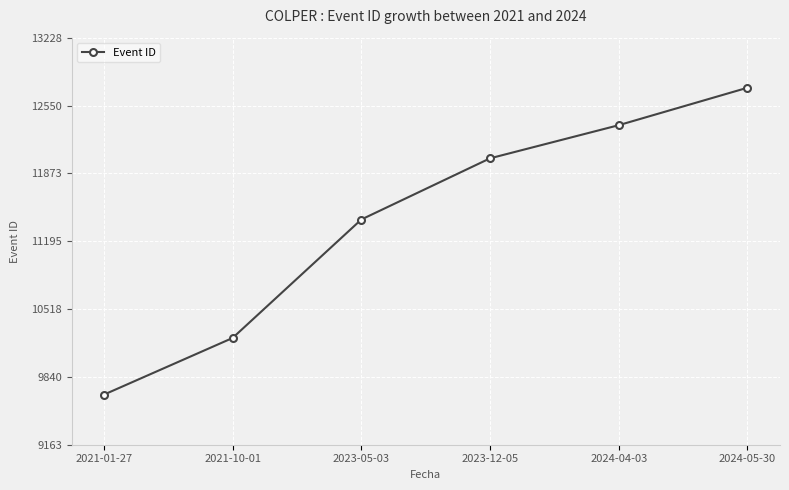

How many values are below 12023?

3